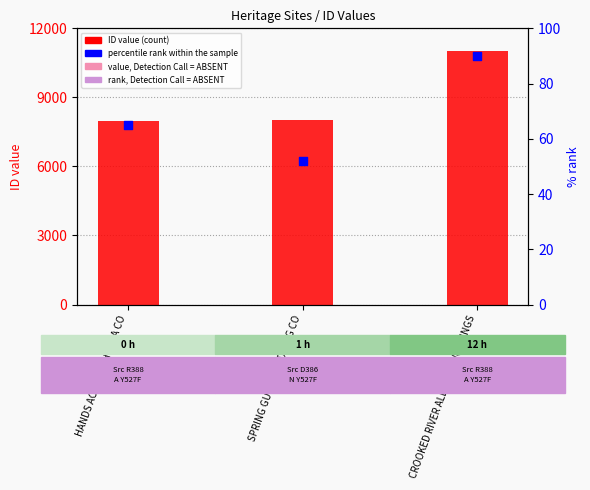

Which series contains the highest Y value?

ID